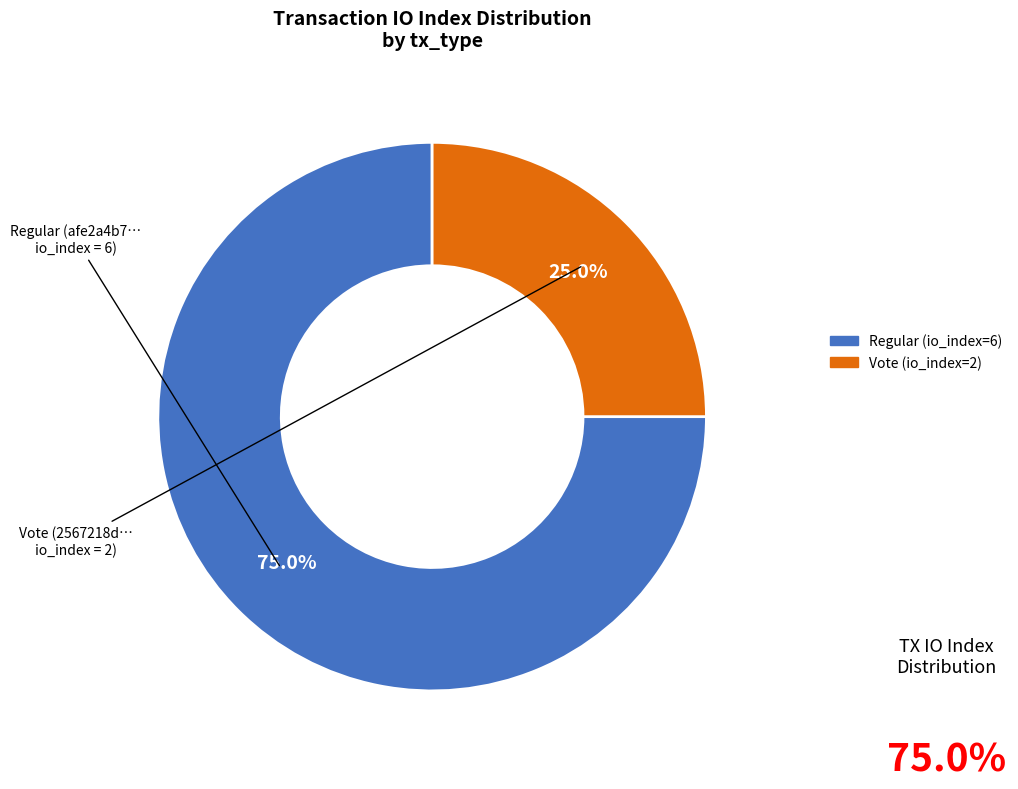

Is the sum of Regular (io_index=6) and Vote (io_index=2) greater than half?

Yes